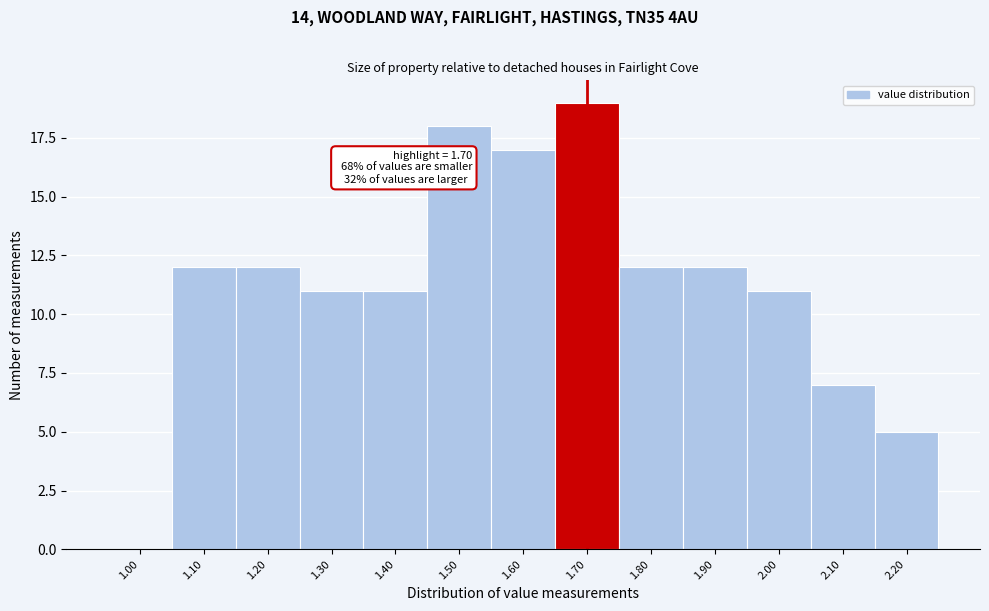

Which range on the x-axis has the tallest bar?

1.65 to 1.75